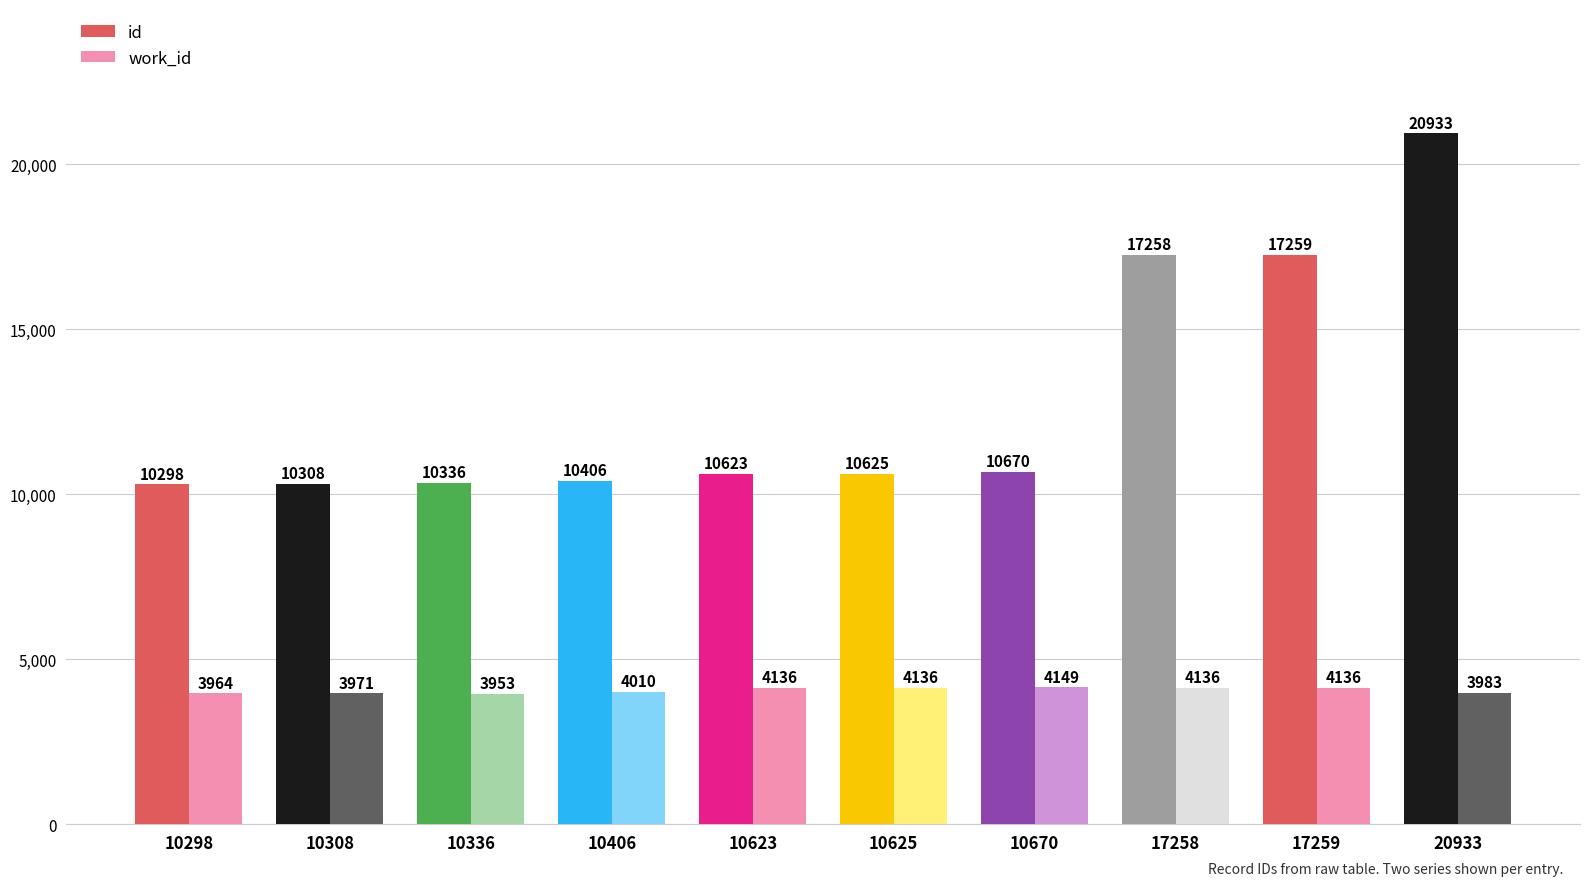

How many data points in work_id are above 4136?

1